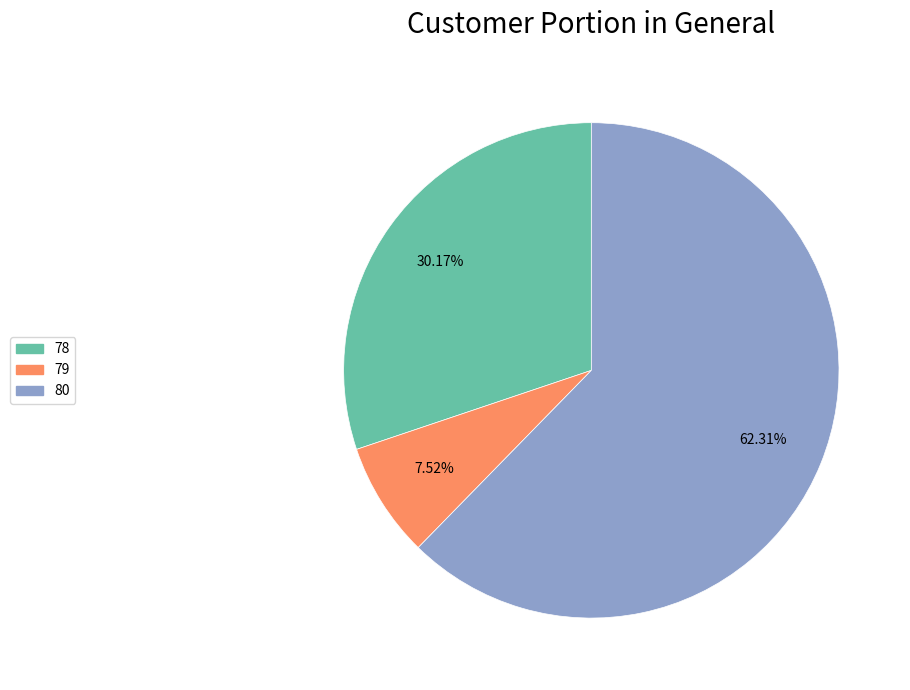

Is there a majority slice in this chart?

Yes